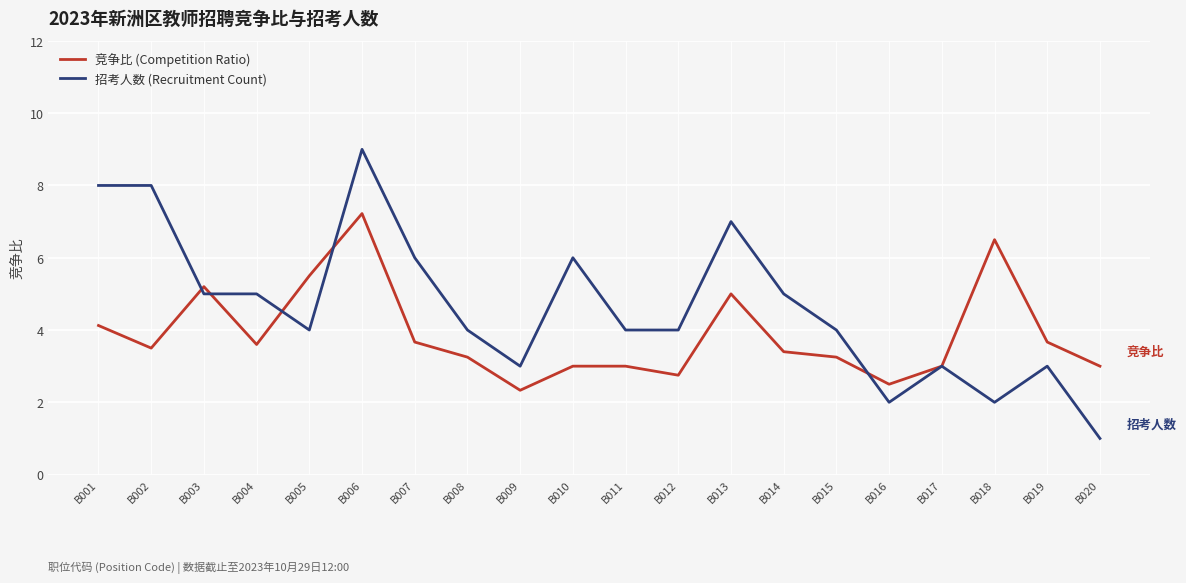

Which series changed the most between B004 and B009?

招考人数 (Recruitment Count)